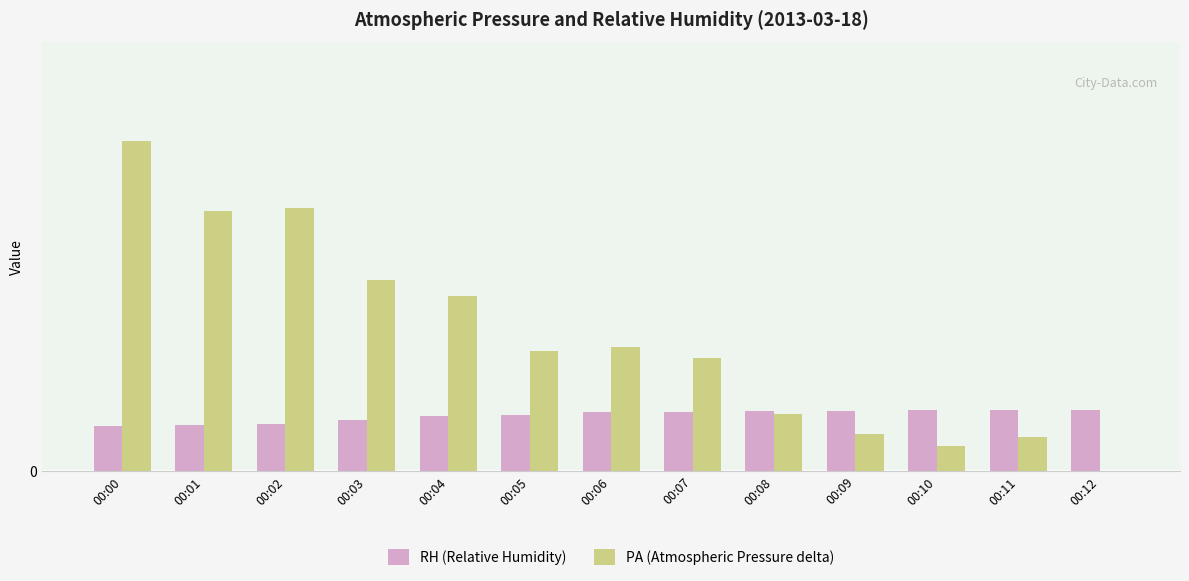

What are all the series names shown in the legend?

RH (Relative Humidity), PA (Atmospheric Pressure delta)